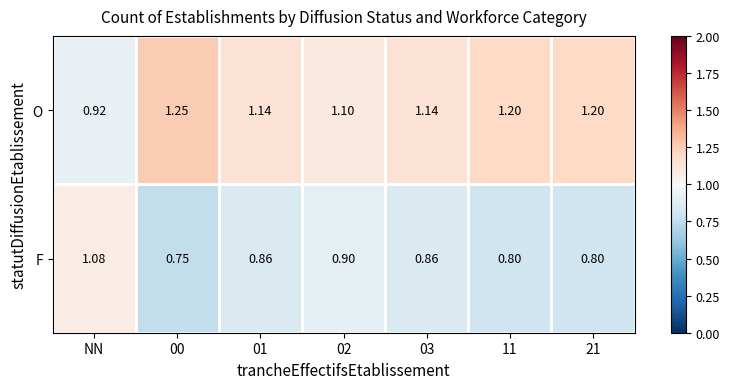

At which label does F reach its peak?

NN